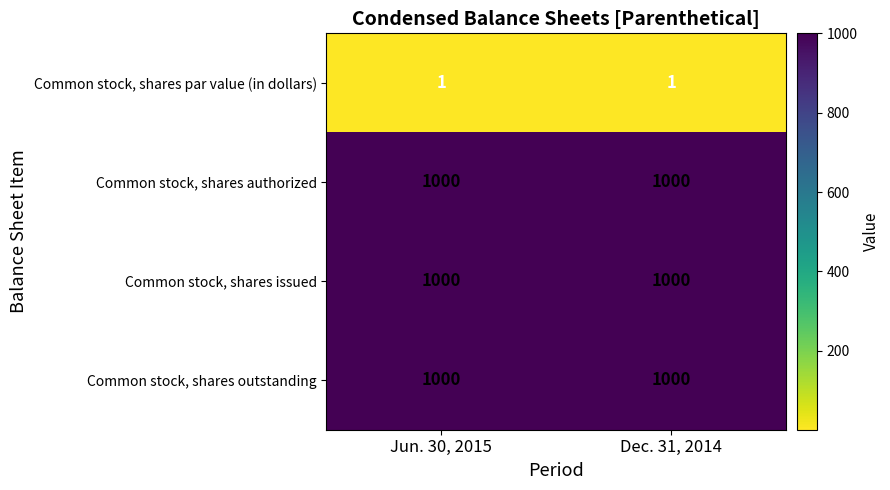

True or false: Common stock, shares authorized has a value of 1000 at Dec. 31, 2014.

True